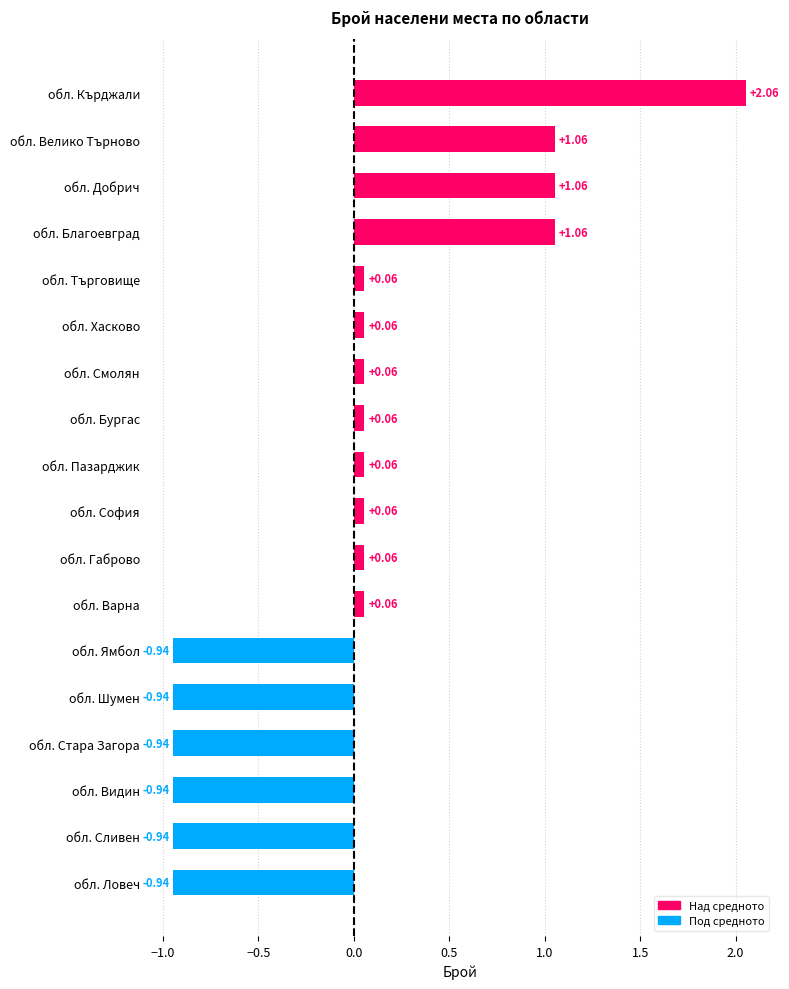

Are the bars grouped side by side (vs. stacked)?

No